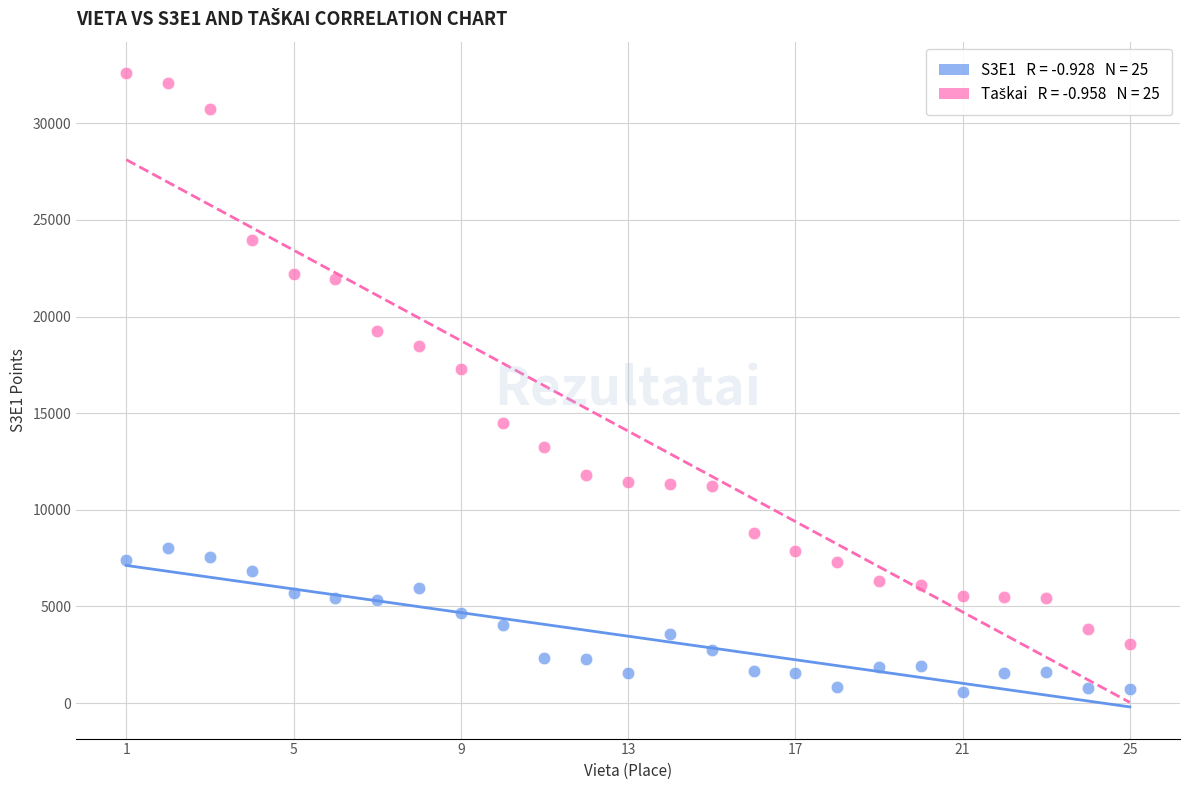

Across all series, what Y value is closest to 16589?

17263